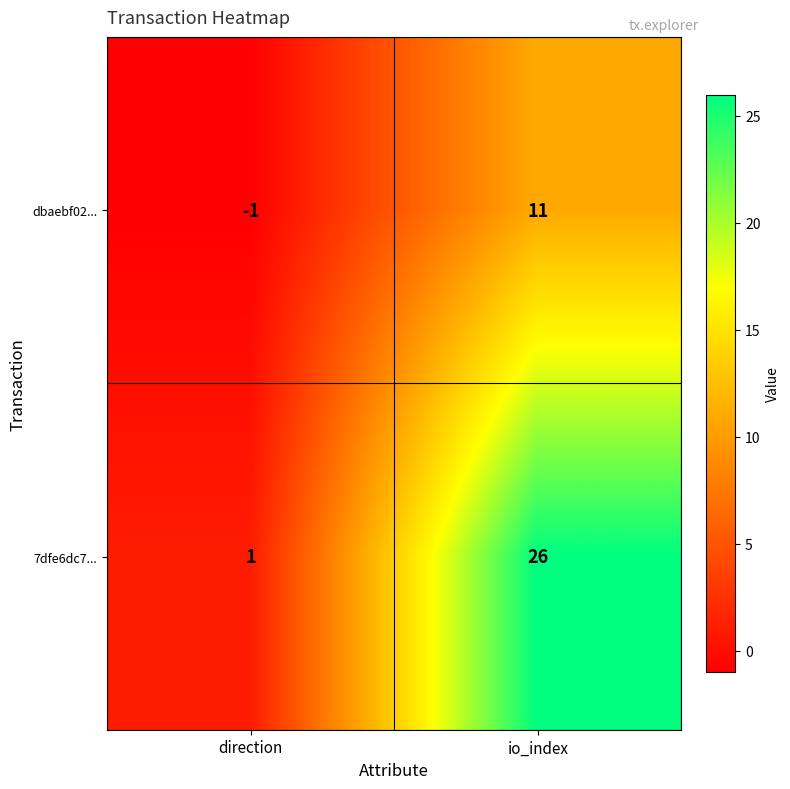

True or false: dbaebf02... has a value of -2 at direction.

False